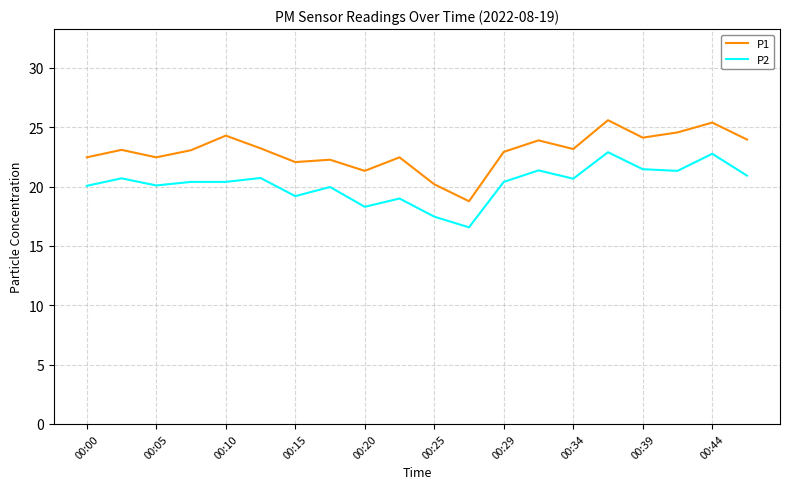

Which series has the largest total across all categories?

P1